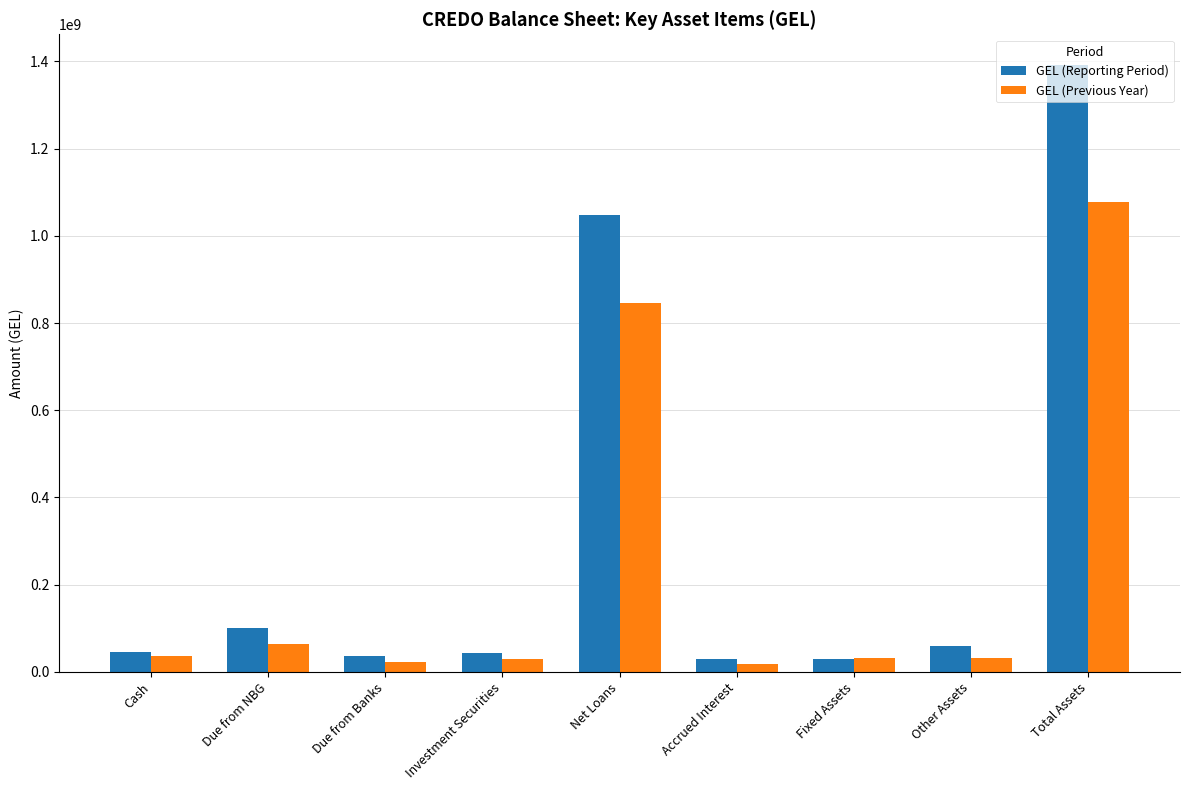

The GEL (Previous Year) series shows 846951664.9 at Net Loans. True or false?

True